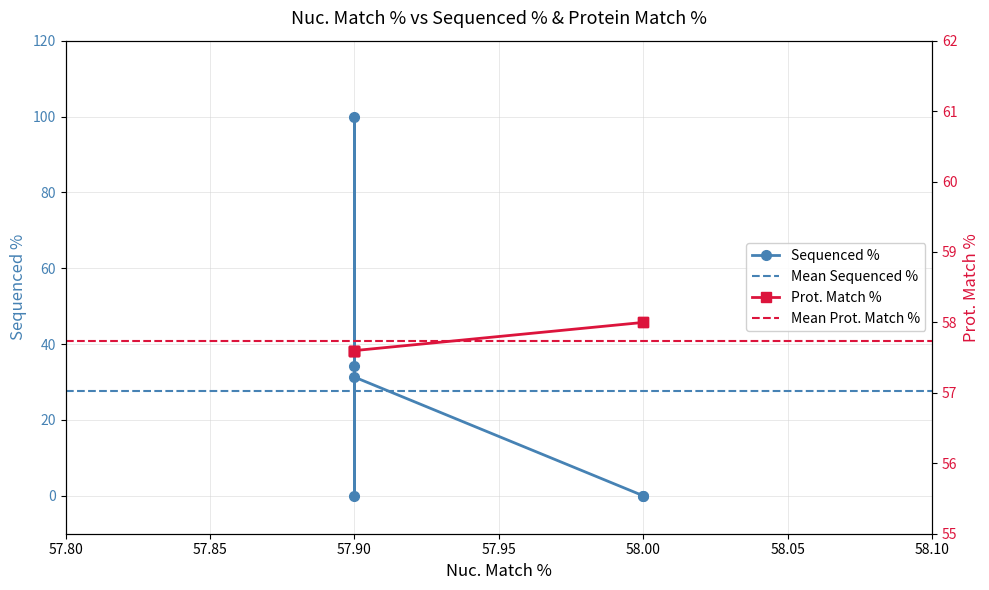

The value of Sequenced % at 57.90 is 19.2. True or false?

False